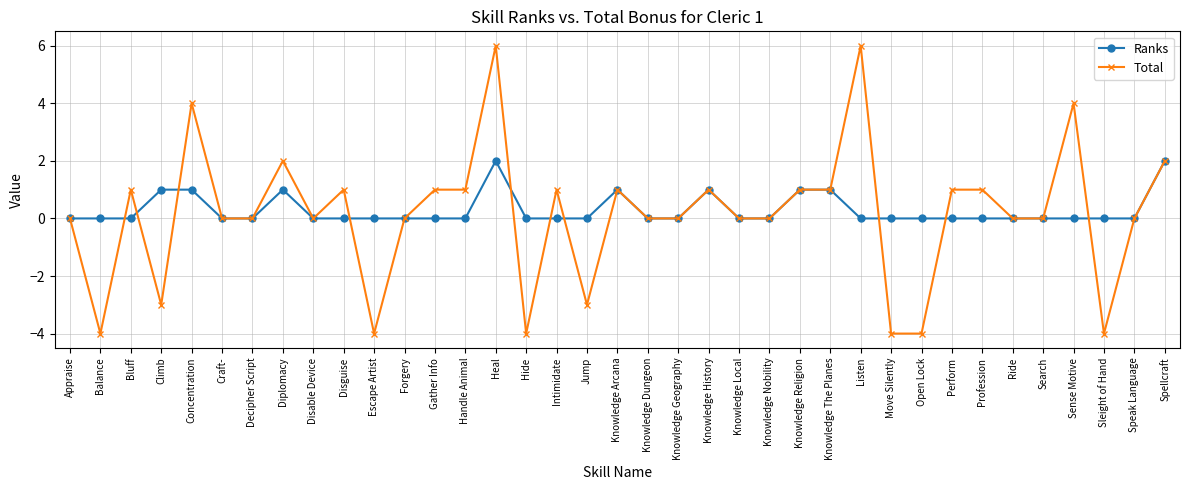

Which series changed the most between Disguise and Knowledge Nobility?

Total